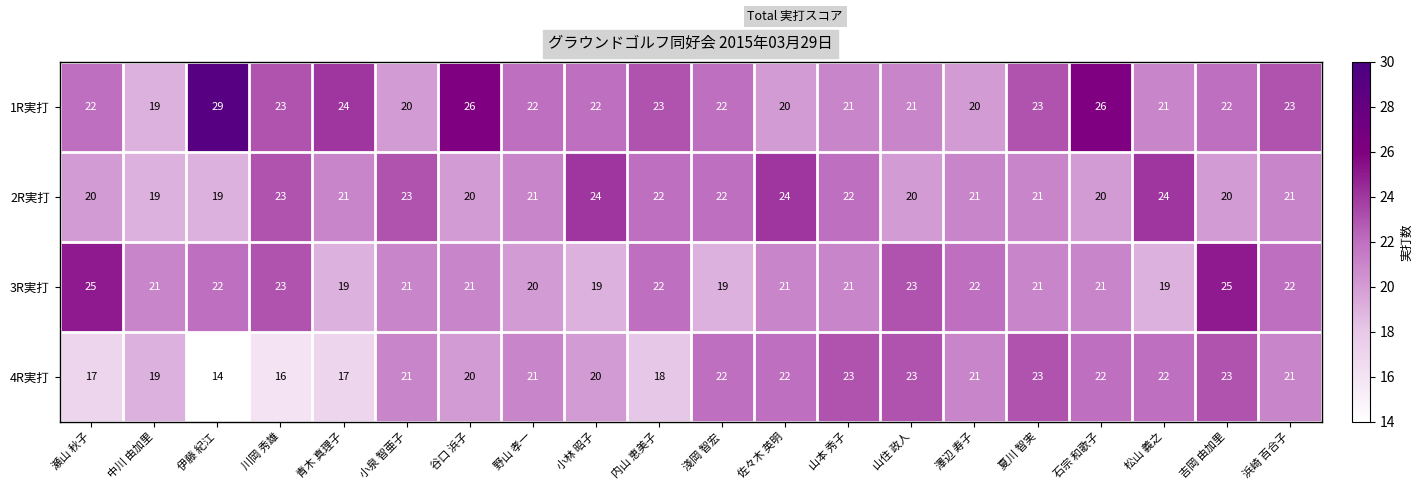

What is the sum of the 1R実打 values at 吉岡 由加里 and 川岡 秀雄?

45